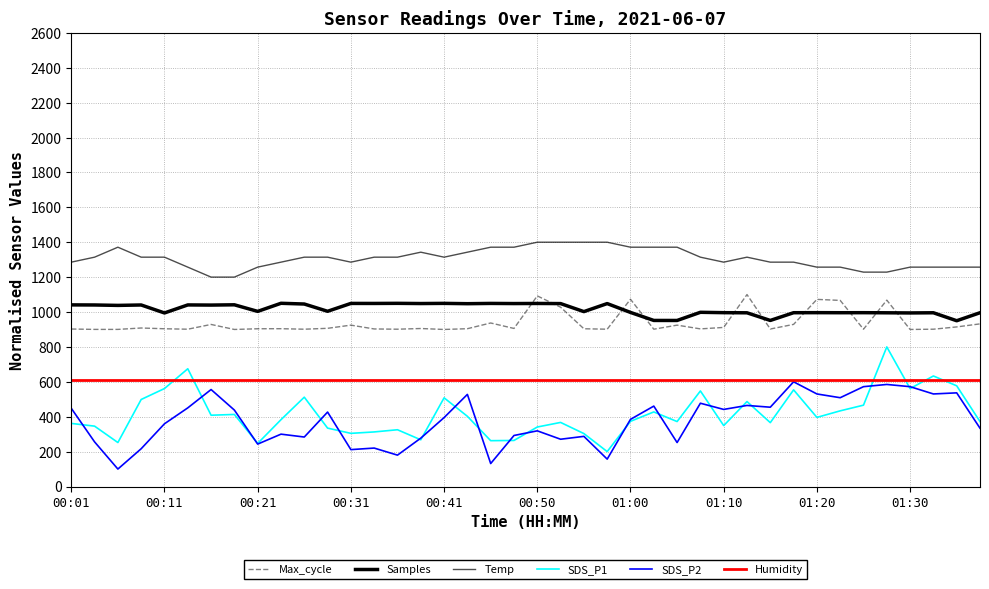

What is the label of the 10th point from the left?

01:30